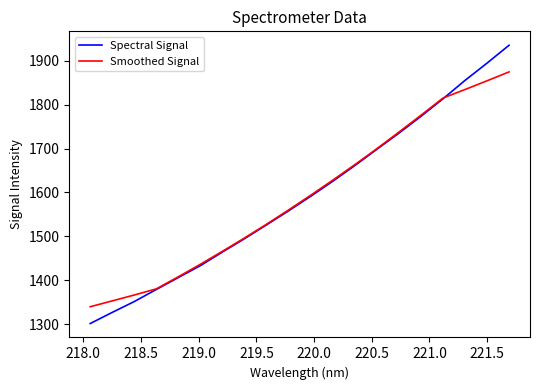

How many lines are shown in the chart?

2